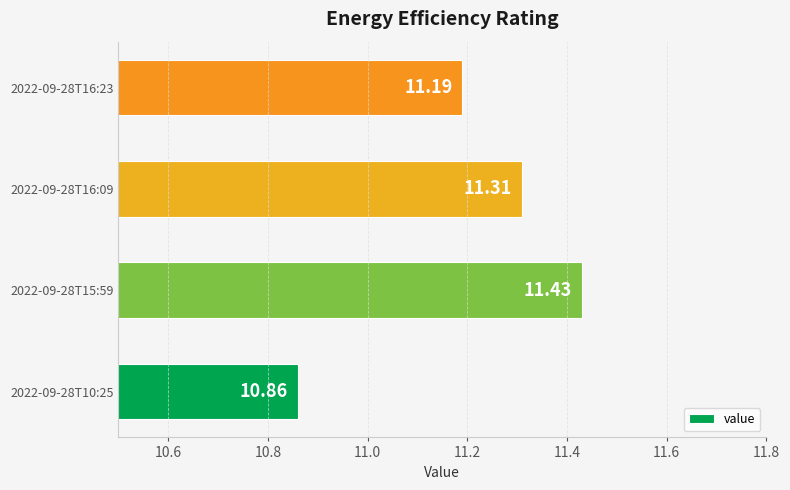

List the labels in order of value, largest first.

2022-09-28T15:59, 2022-09-28T16:09, 2022-09-28T16:23, 2022-09-28T10:25